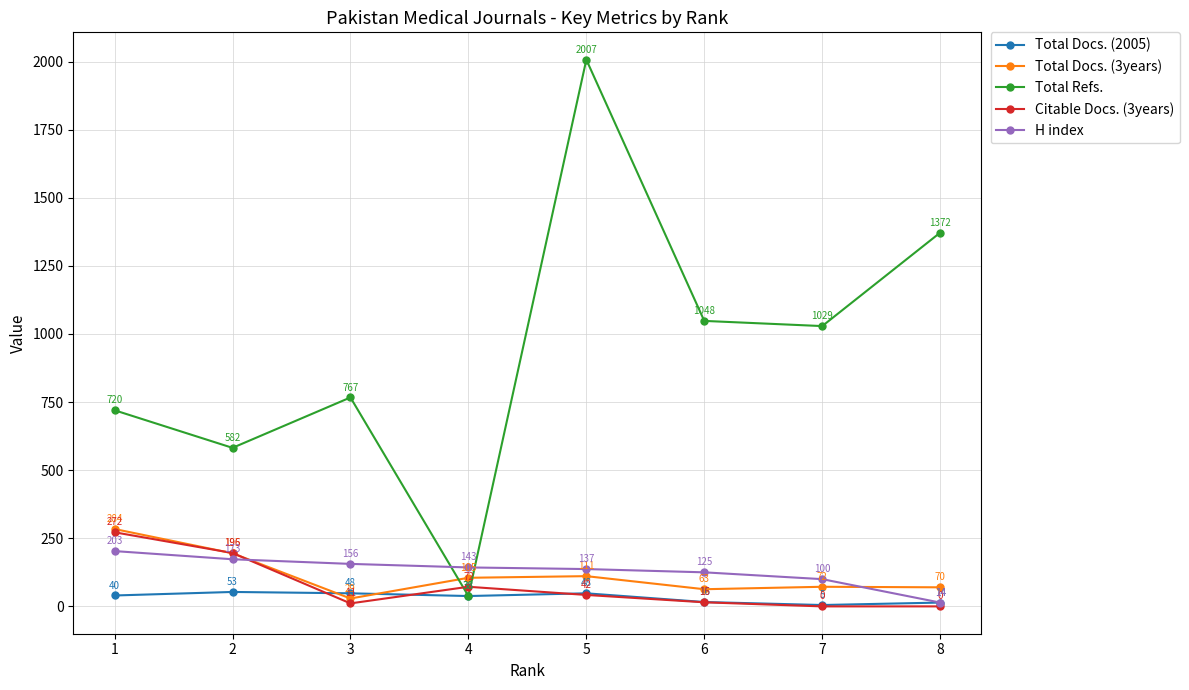

True or false: H index has a value of 47 at 5.

False